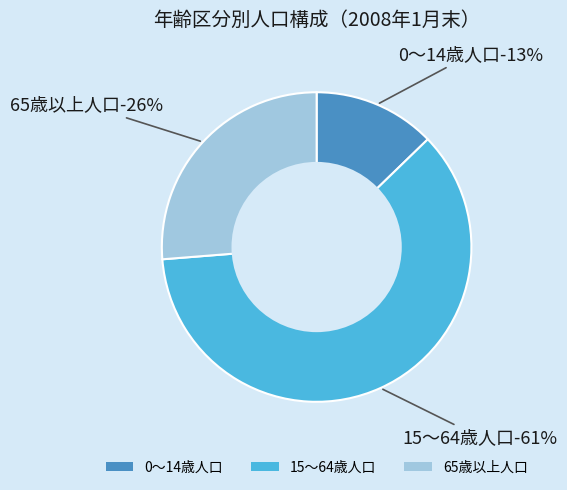

What is the majority slice?

15～64歳人口